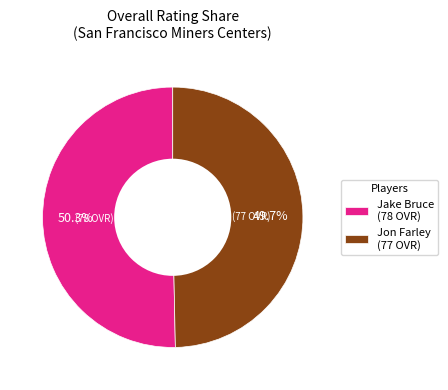

To the nearest percent, what is the difference between the Jake Bruce and Jon Farley slice percentages?

1%